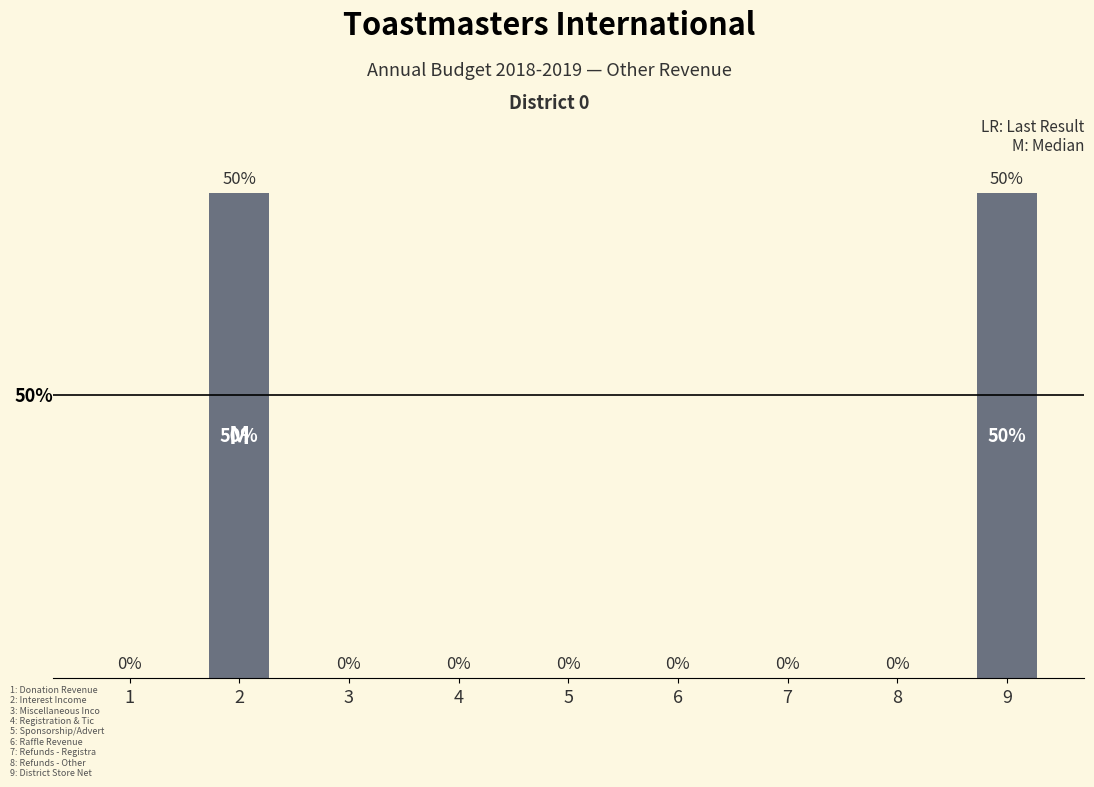

List the labels in order of value, largest first.

2, 9, 1, 3, 4, 5, 6, 7, 8